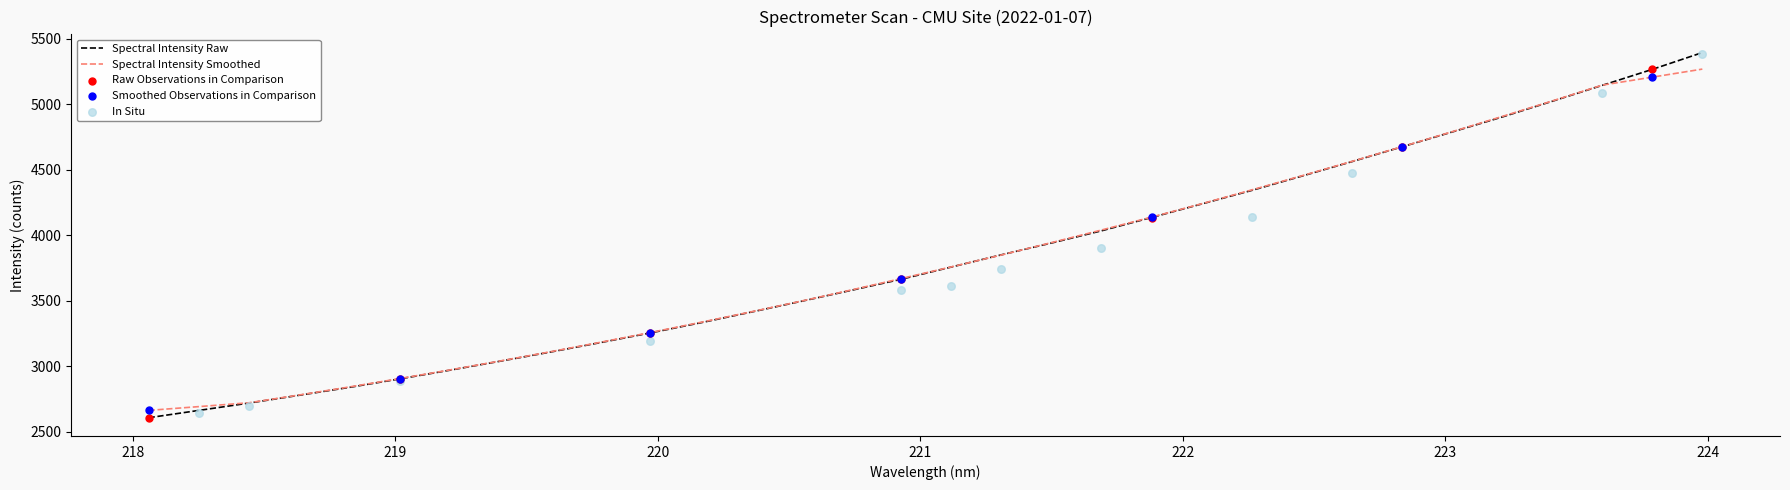

What is the maximum value for Spectral Intensity Smoothed?

5269.0